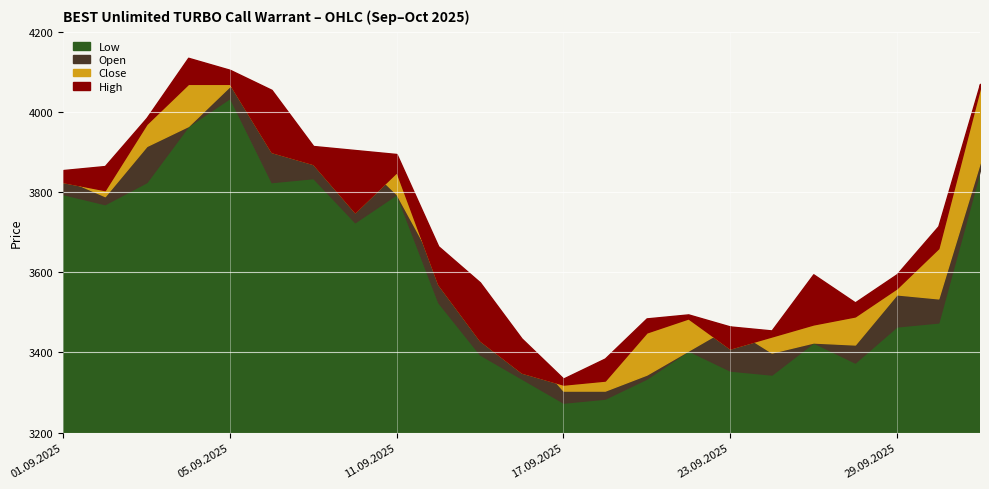

At 15.09.2025, list the series in order from smallest to largest.

Low, Close, Open, High